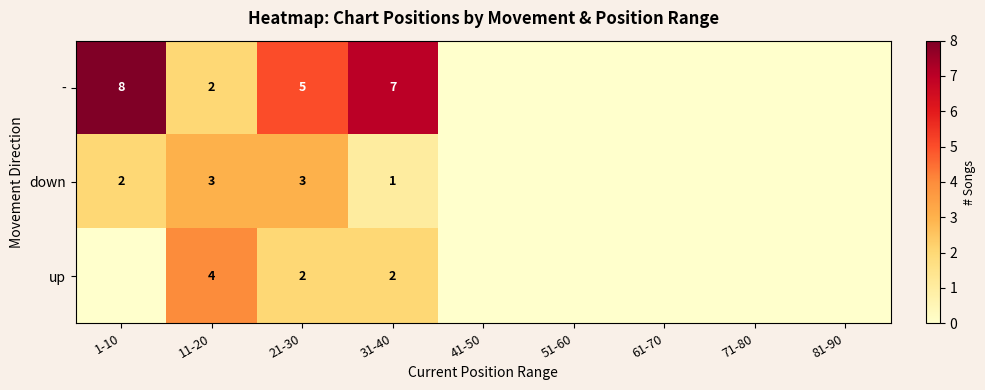

List the series in order of their peak value, highest first.

-, up, down